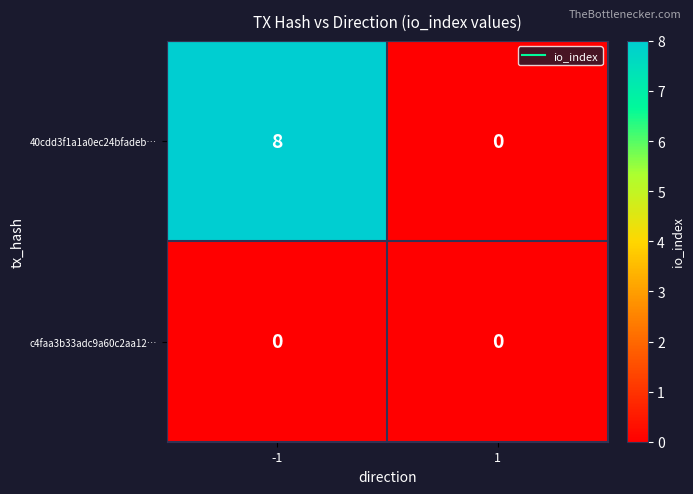

What is the difference between the 40cdd3f1a1a0ec24bfadeb… values at -1 and 1?

8